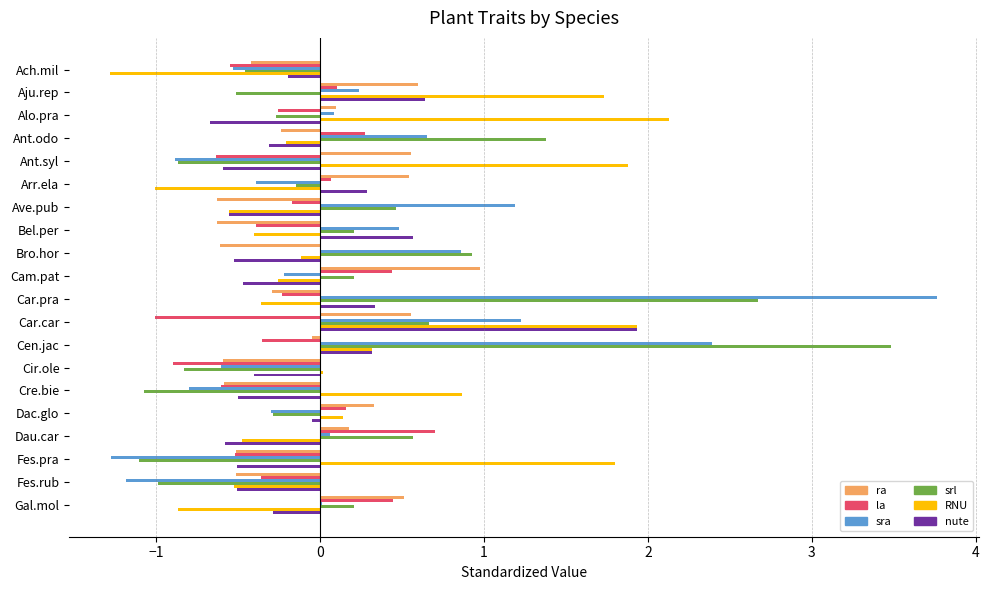

The value of sra at Cre.bie is -0.3. True or false?

False